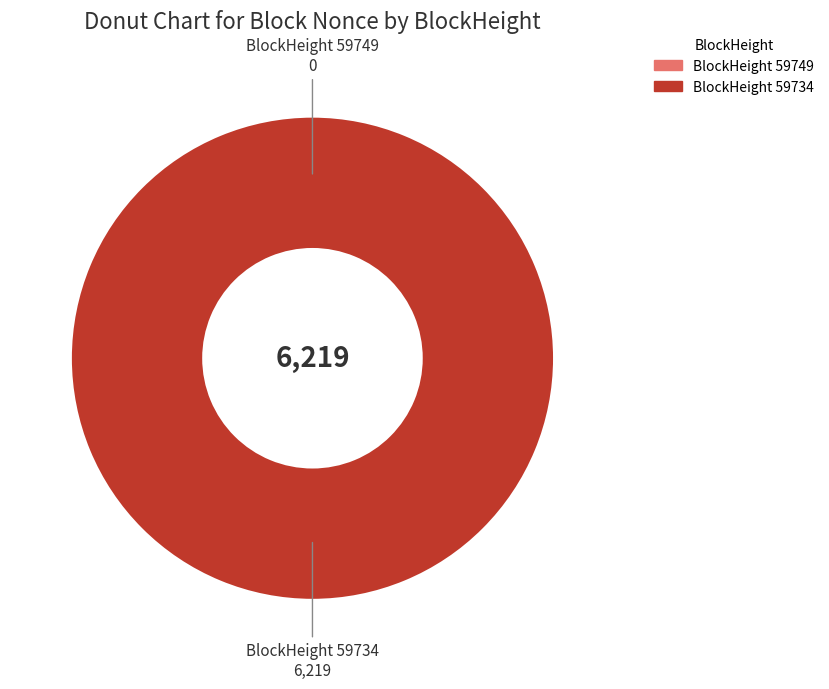

Which slice is the smallest?

59749